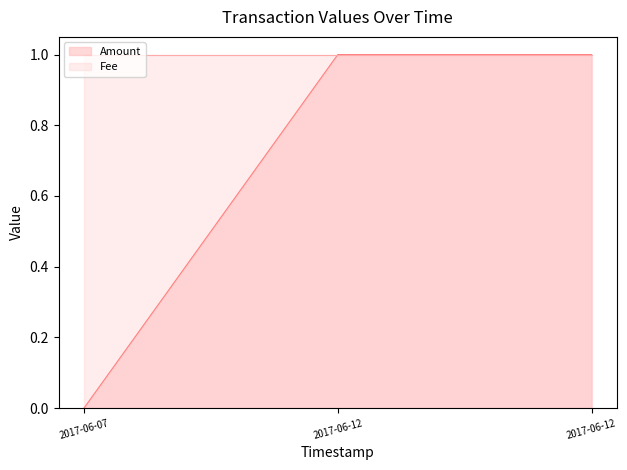

How many data points are less than 1?

1